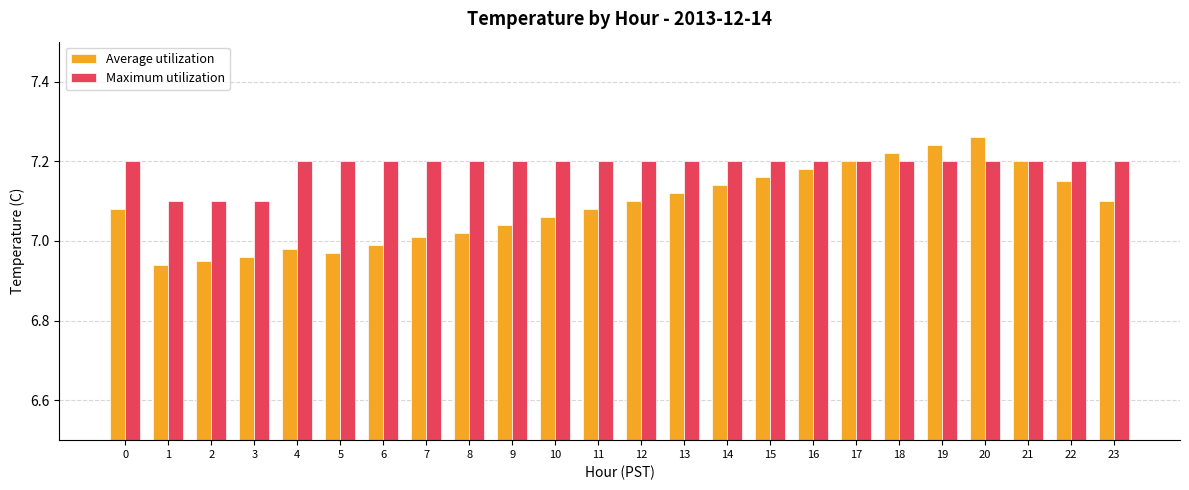

Rank the series by their average value, from lowest to highest.

Average utilization, Maximum utilization